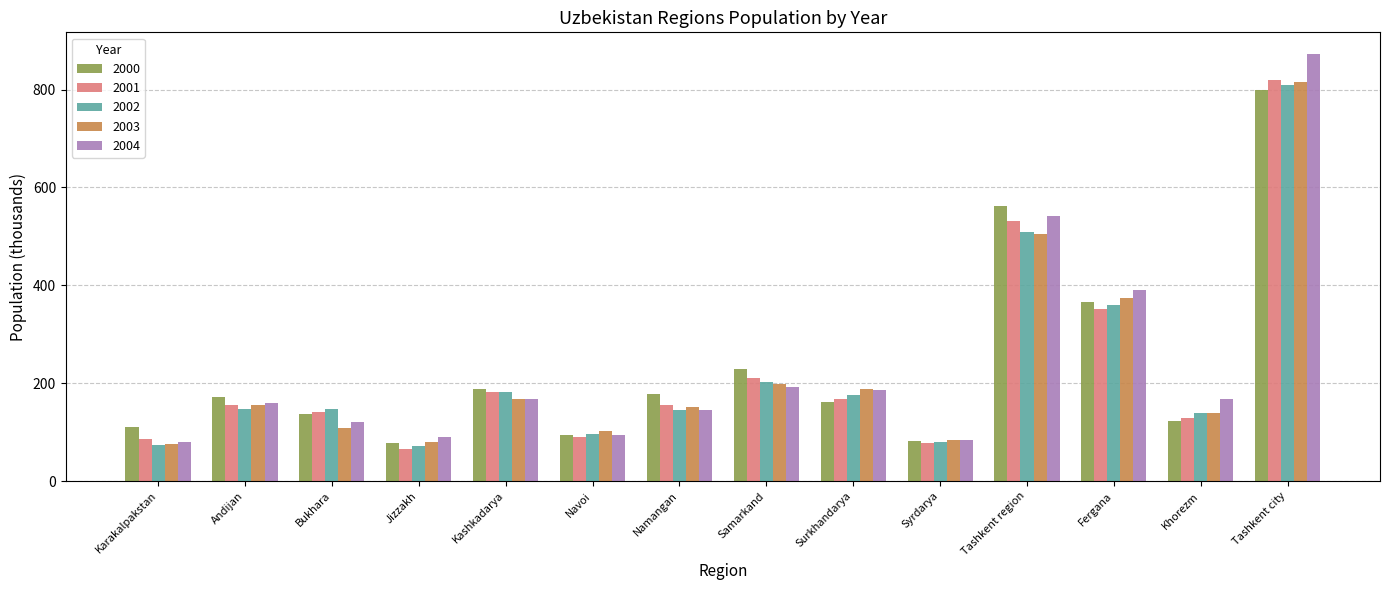

Is it true that 2001 equals 532.0 at Tashkent region?

True